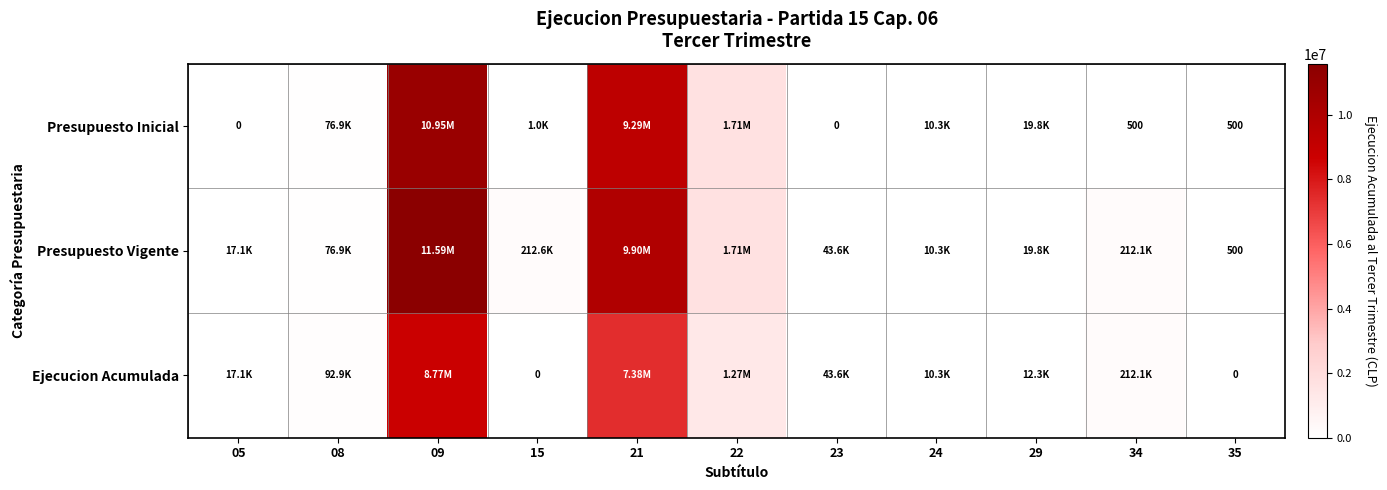

What is the sum of the Presupuesto Inicial values at 23 and 35?

500